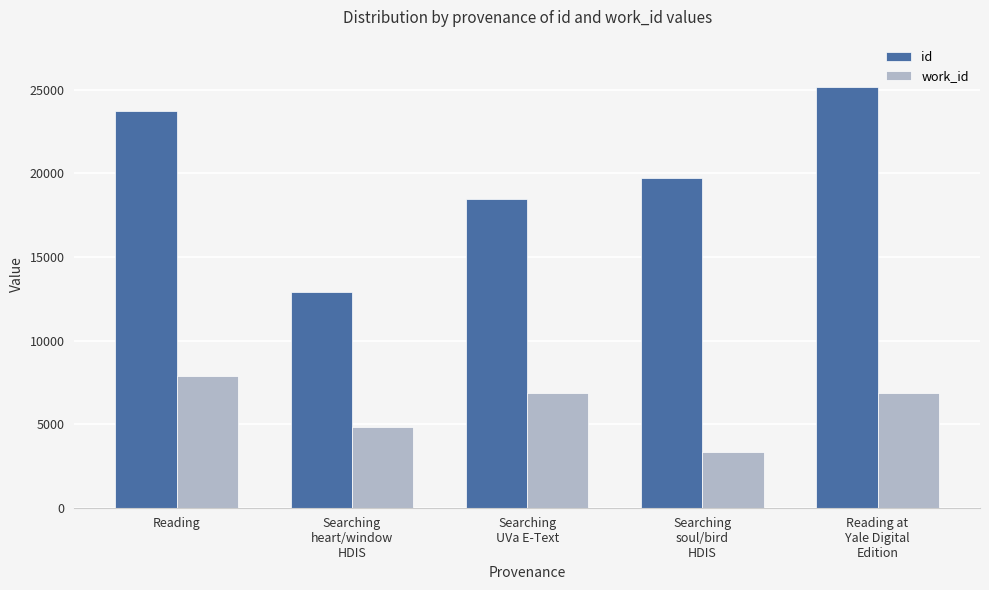

At which category is the sum across all series the highest?

Reading at
Yale Digital
Edition